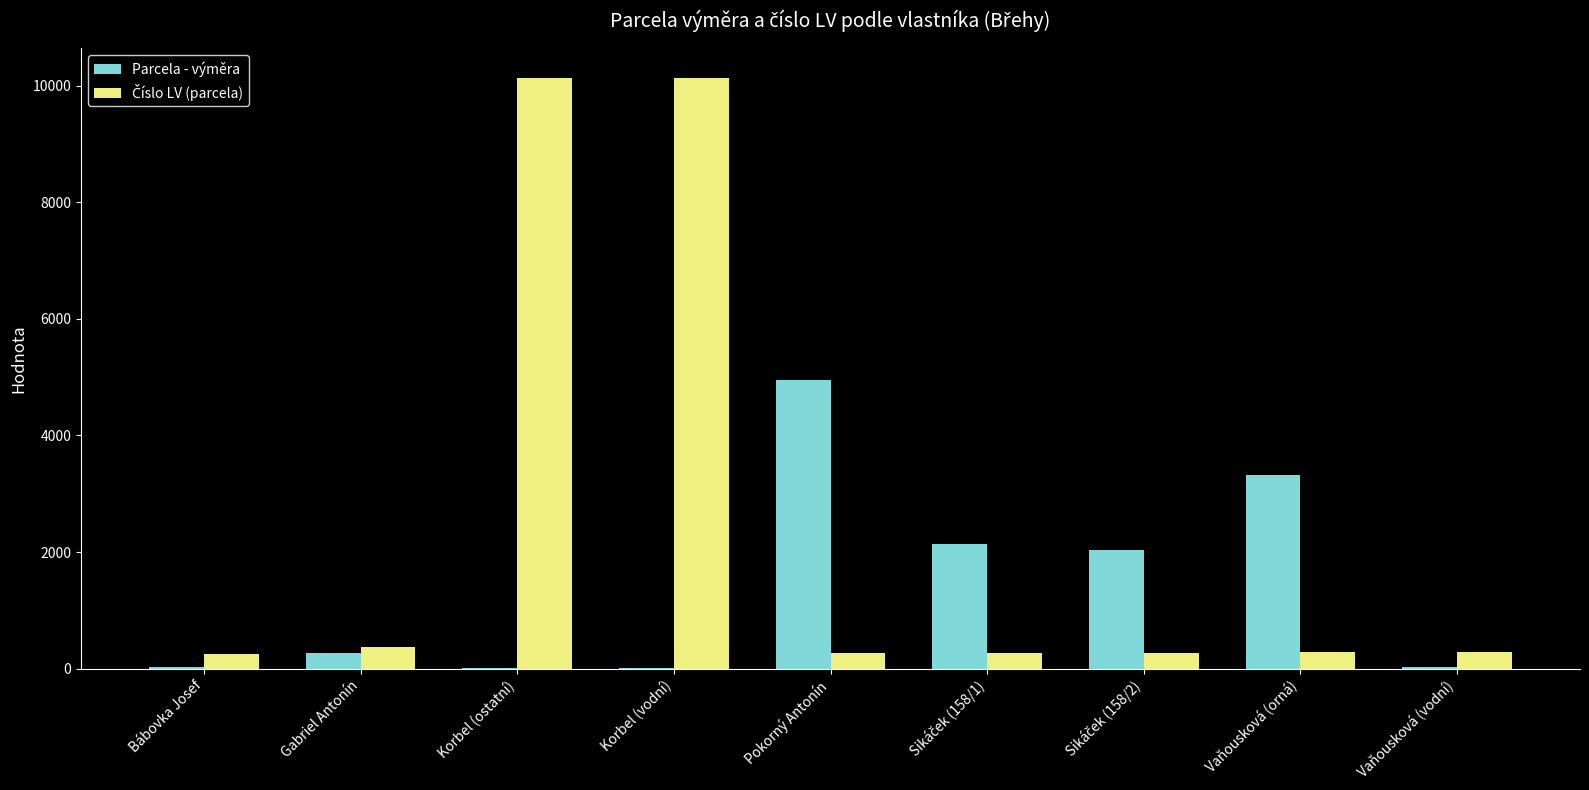

Which category has the highest value in the Parcela - výměra series?

Pokorný Antonín